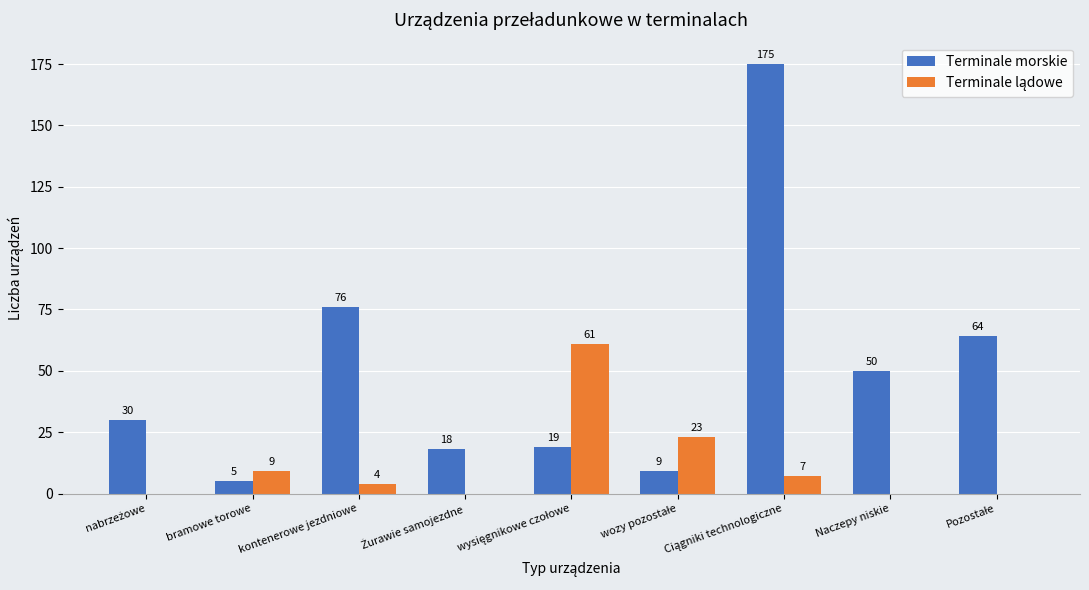

What is the maximum value shown in the chart?

175